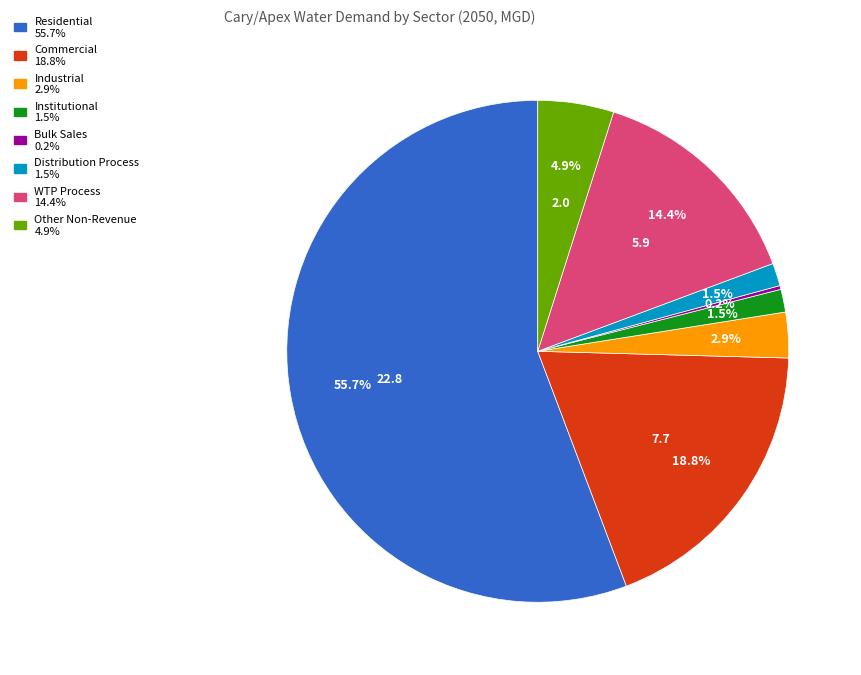

Do Institutional and Other Non-Revenue together represent more than half of the pie?

No